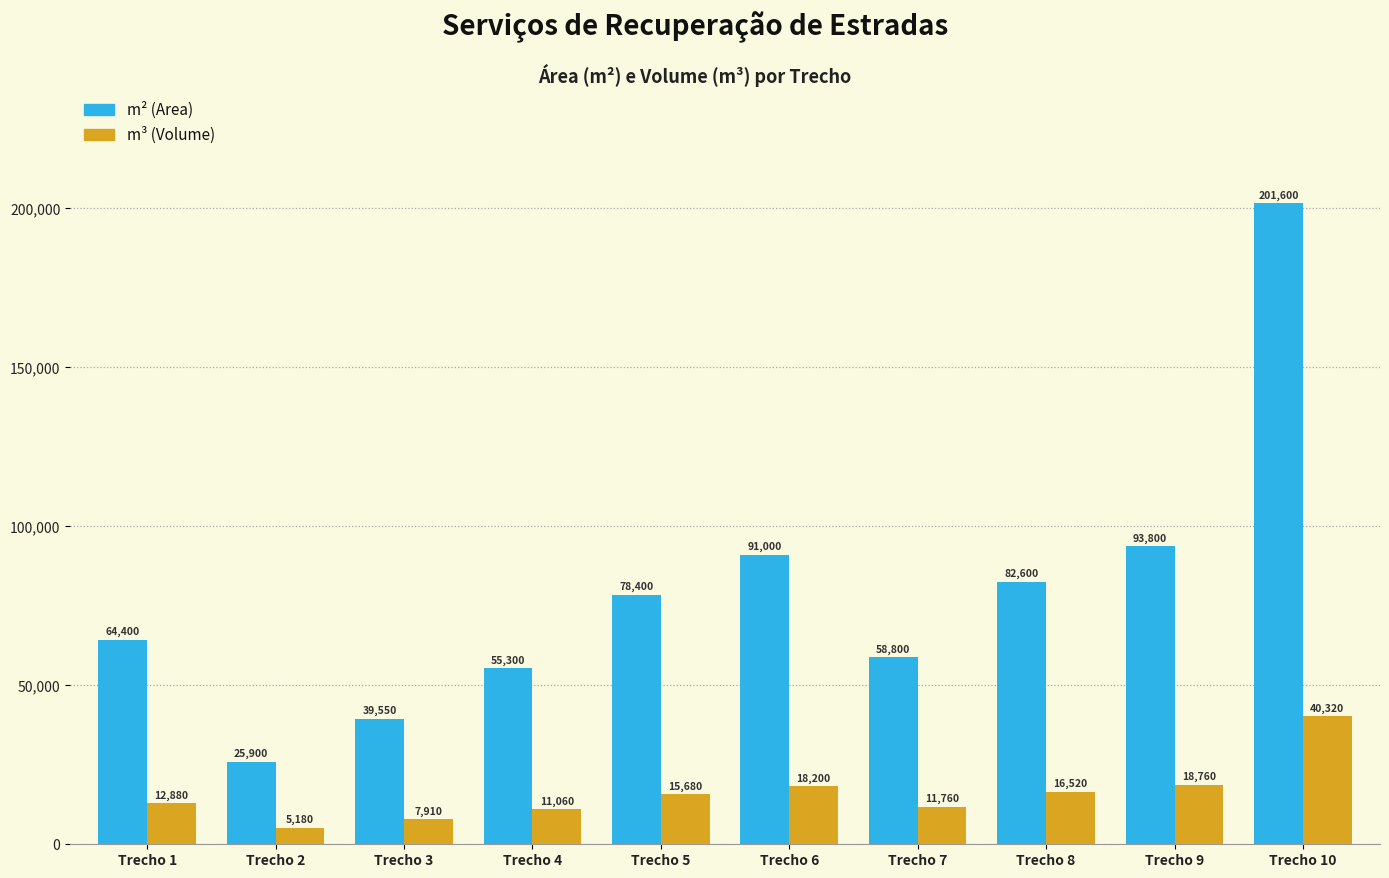

What is the sum of all m² (Area) values?

791350